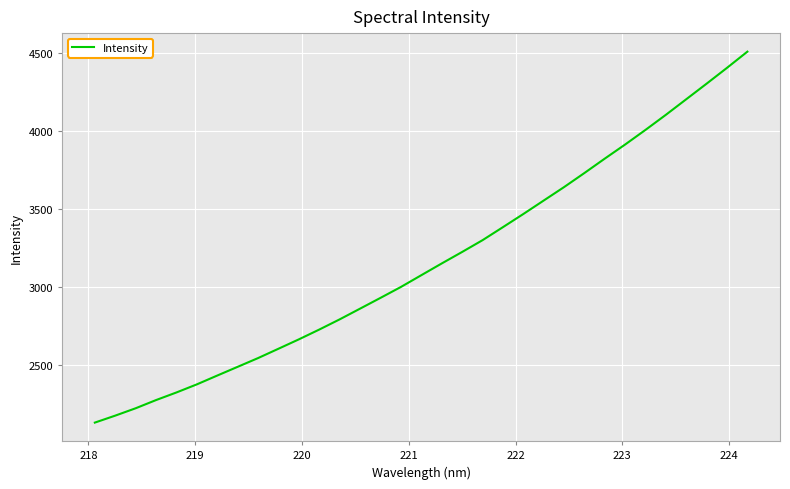

What is the difference between the maximum and minimum values?

2376.9